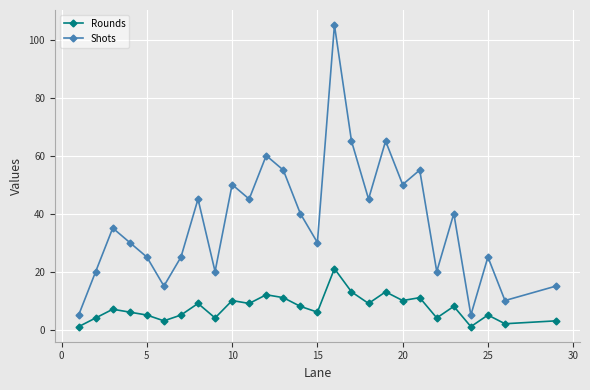

True or false: Rounds and Shots intersect in this chart.

False